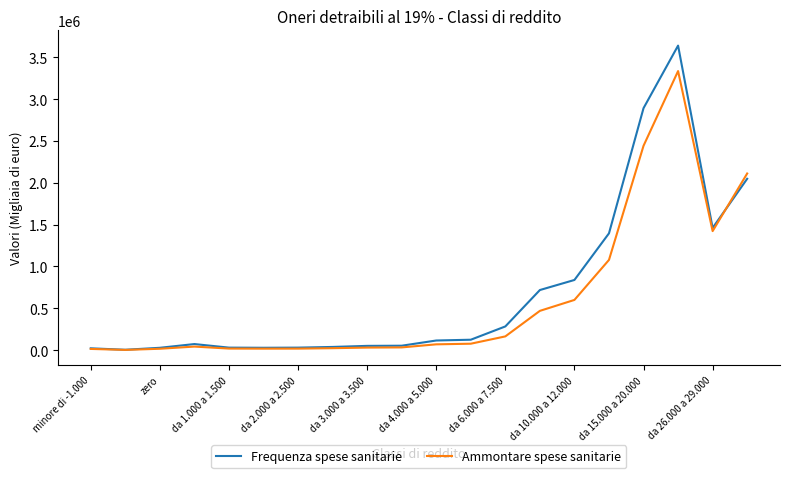

Which series has the widest spread of values?

Frequenza spese sanitarie